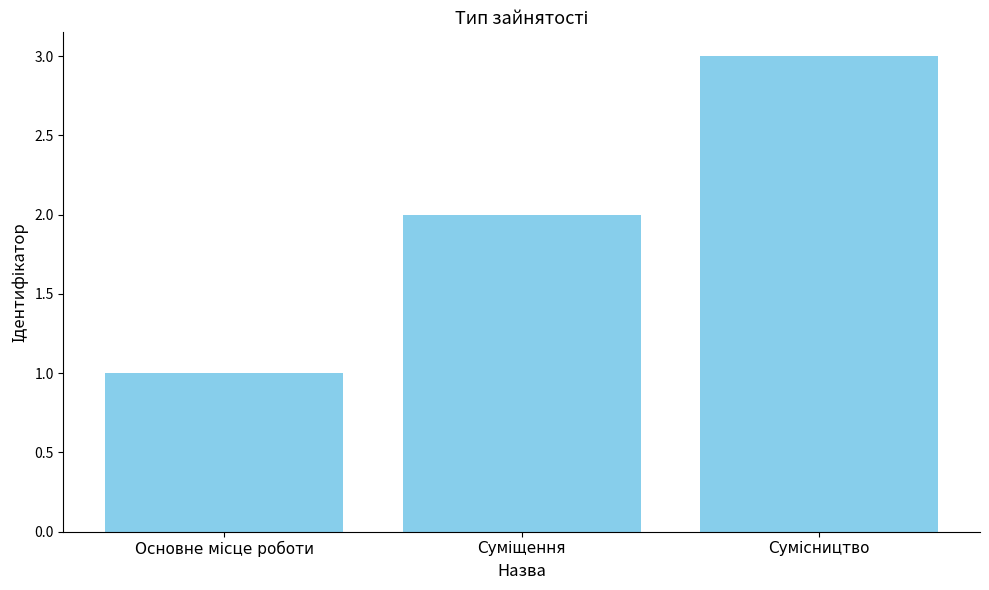

What is the maximum value shown in the chart?

3